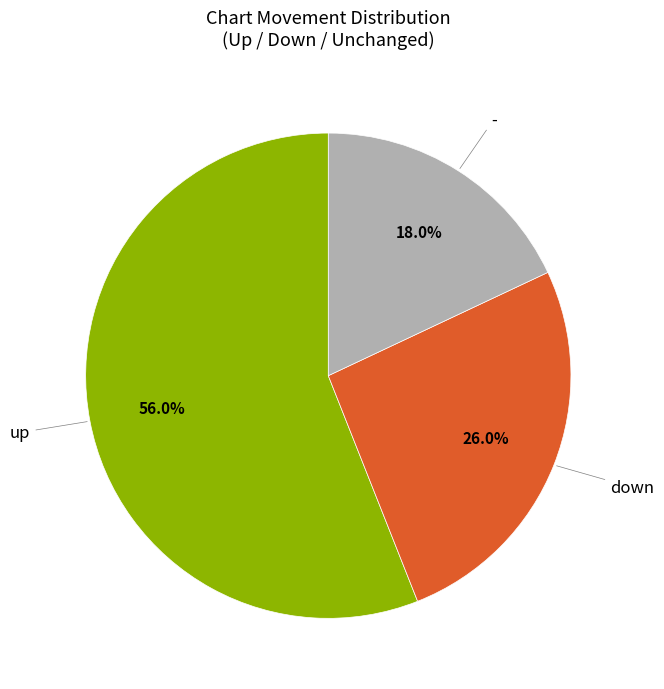

Does any single category account for the majority?

Yes